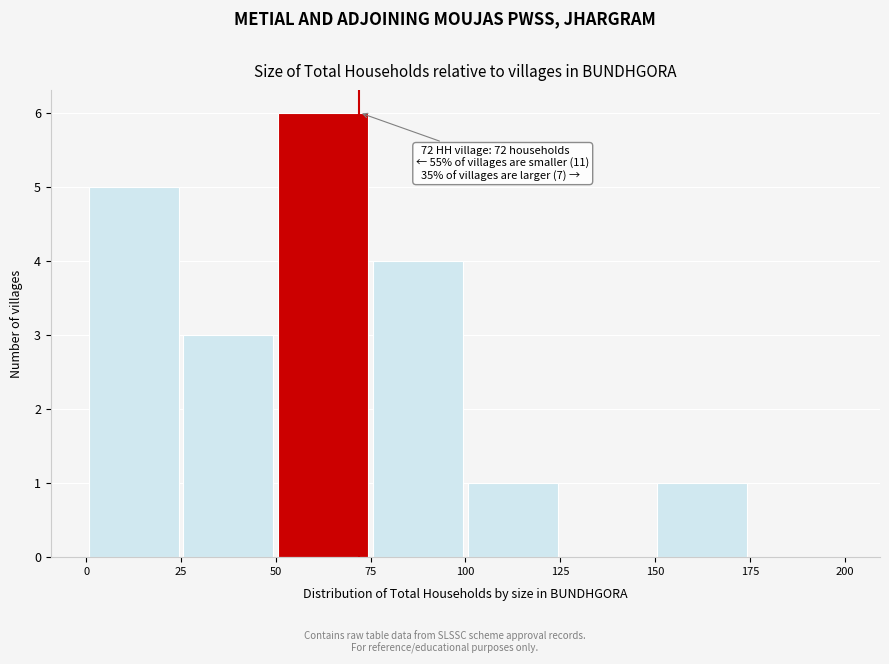

Over which range of the x-axis is the bar tallest?

50 to 75